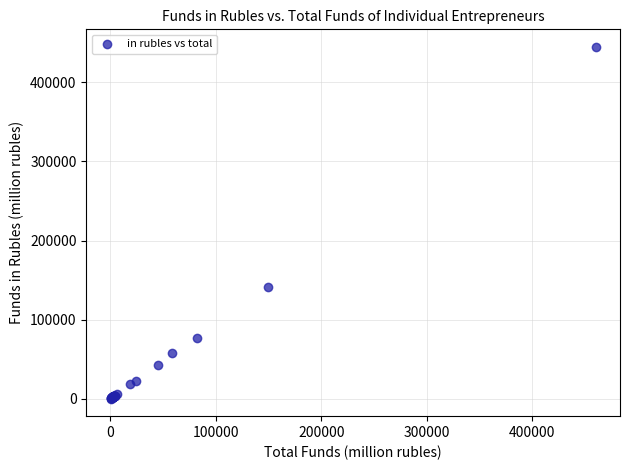

What Y value in the scatter plot is closest to 222554?

141801